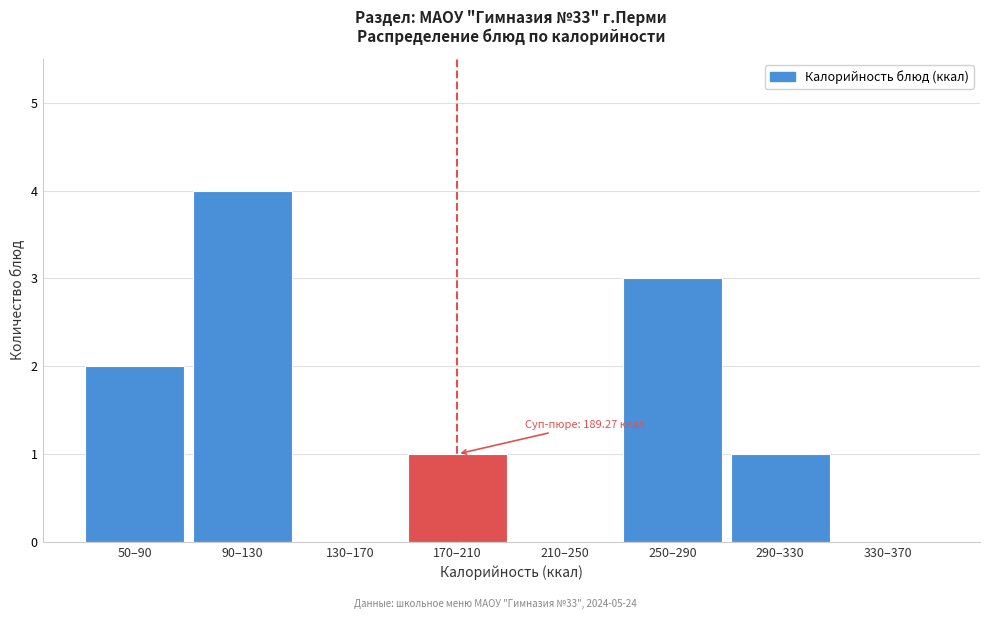

Reading right to left, extract all data points from this chart.

330–370=0	290–330=1	250–290=3	210–250=0	170–210=1	130–170=0	90–130=4	50–90=2